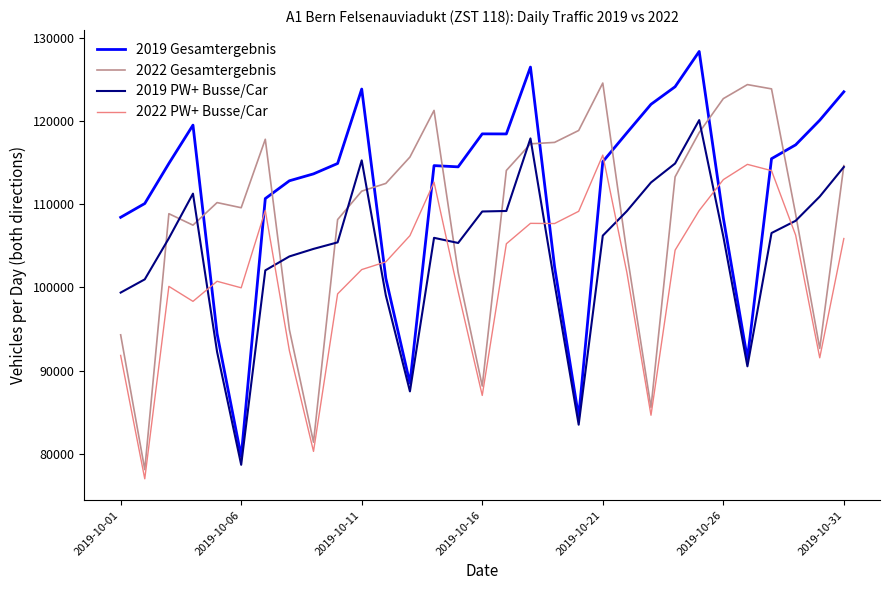

What is the minimum value for 2022 Gesamtergebnis?

78077